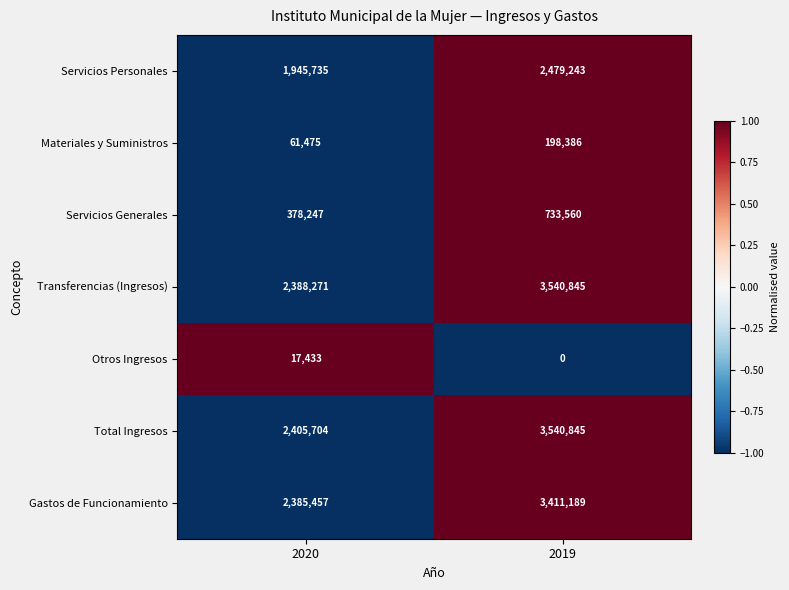

At which category does the chart reach its minimum across all series?

2019